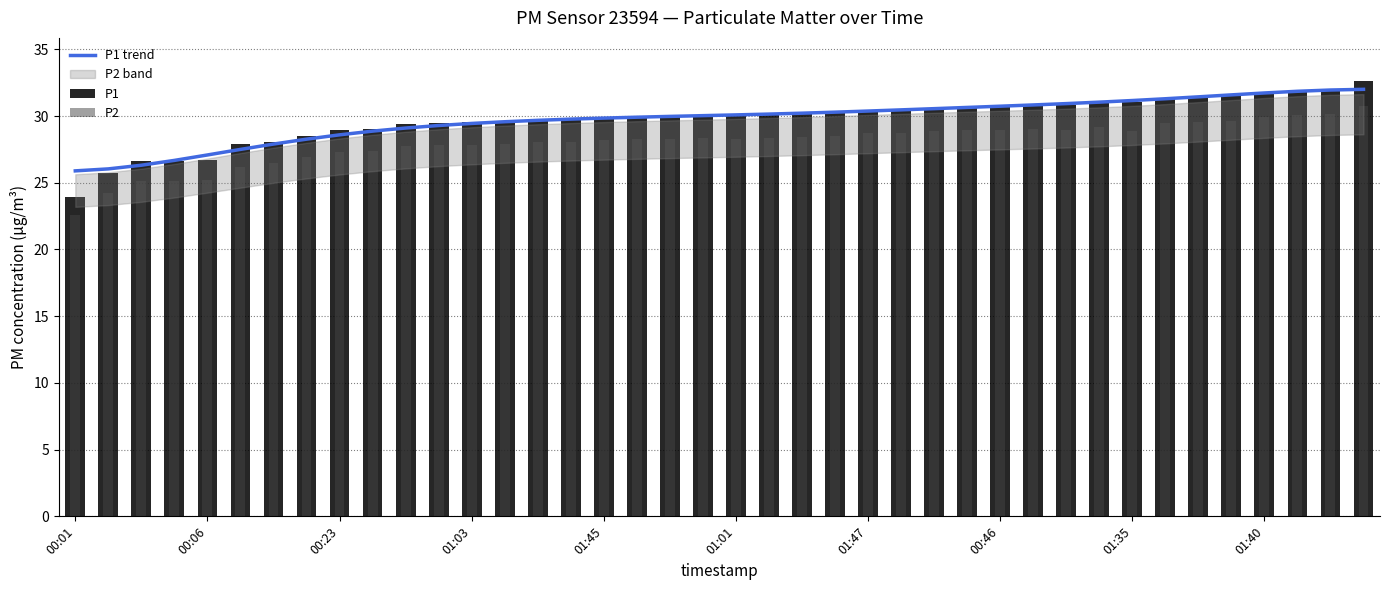

The P1 trend series shows 27.1 at 00:06. True or false?

True